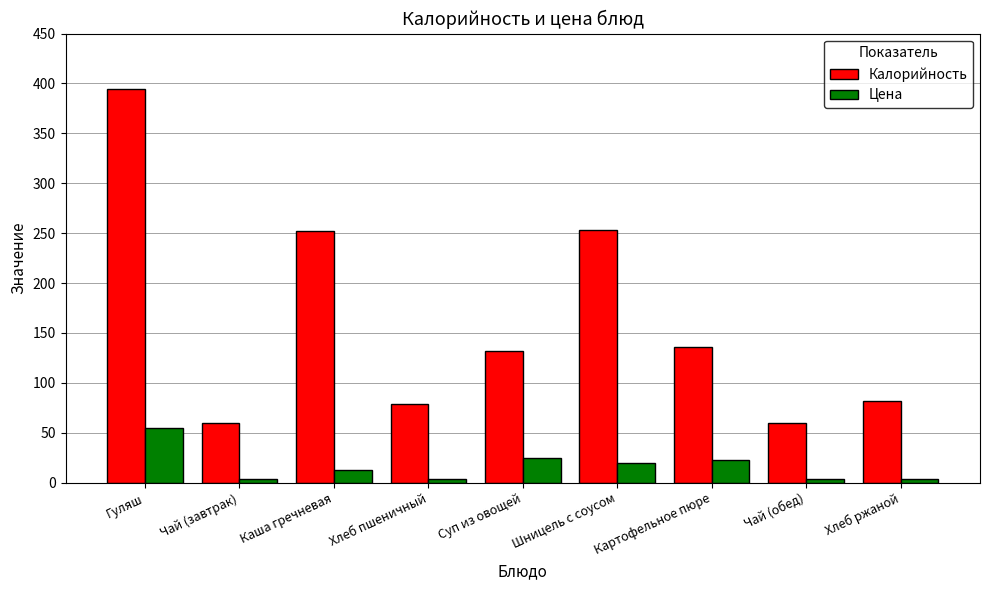

Which series has the widest spread of values?

Калорийность